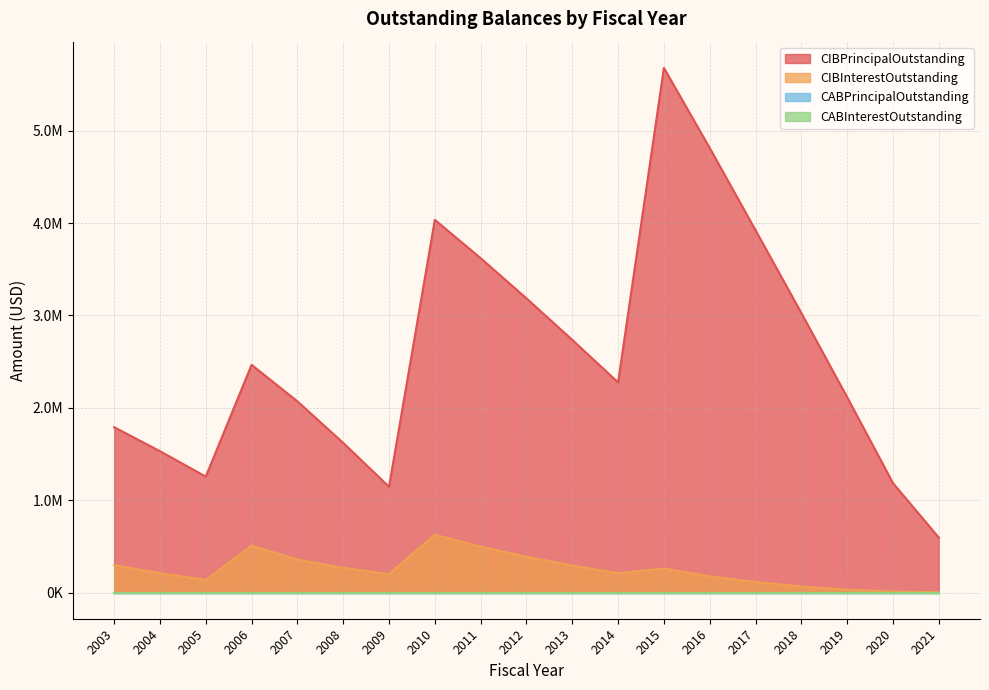

What is the maximum value shown in the chart?

5680000.0